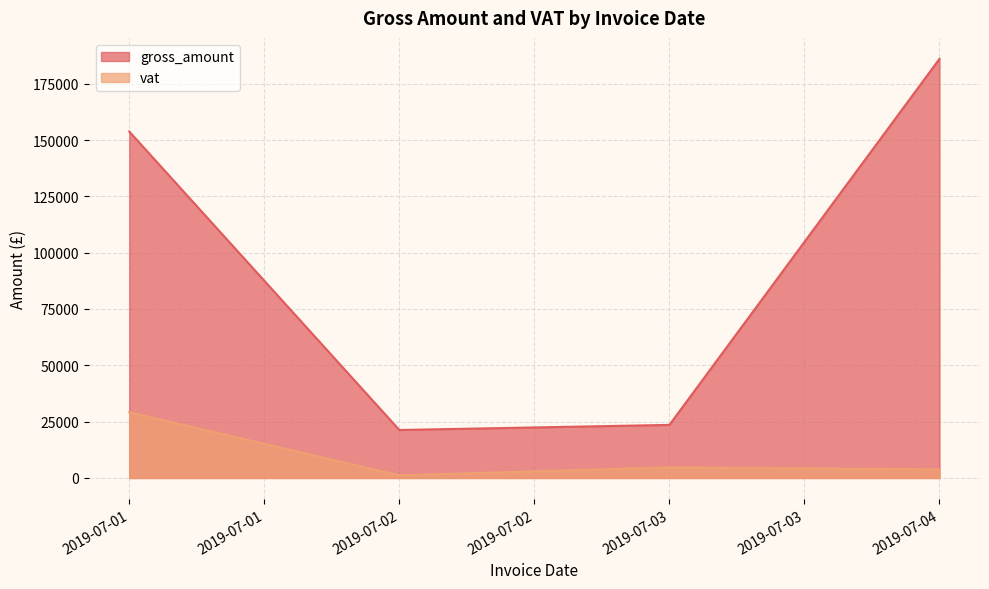

Which series has the largest total across all categories?

gross_amount